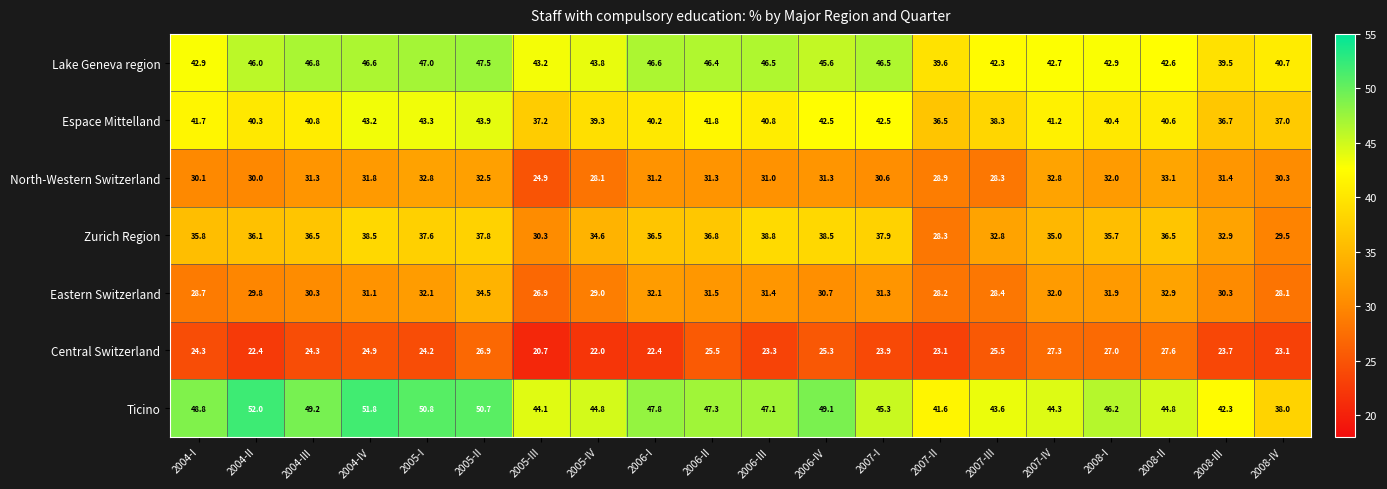

Where does the Espace Mittelland series first go above 40?

2004-I